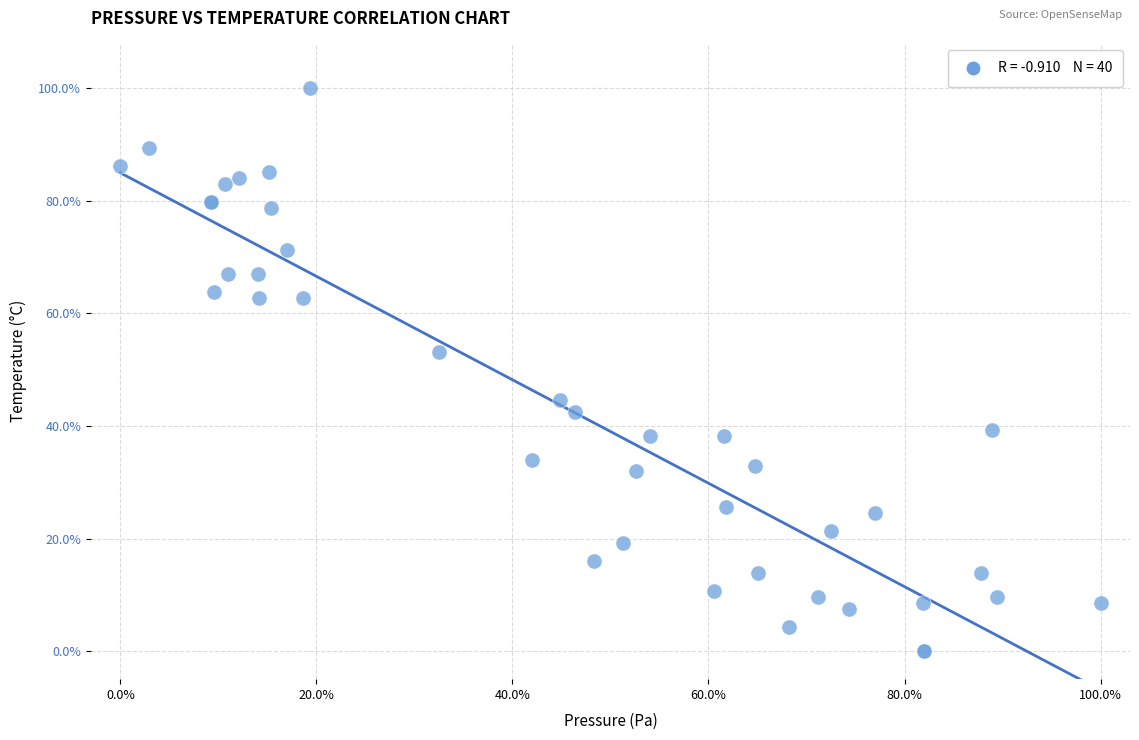

What Y value in the scatter plot is closest to 50?

53.2